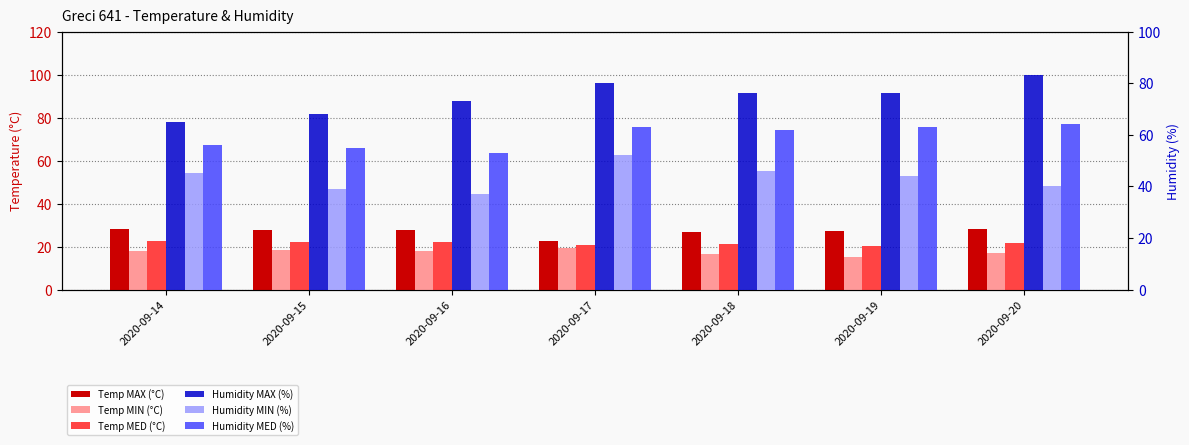

Is the value of Humidity MIN (%) at 2020-09-16 greater than the value of Temp MIN (°C) at 2020-09-19?

Yes